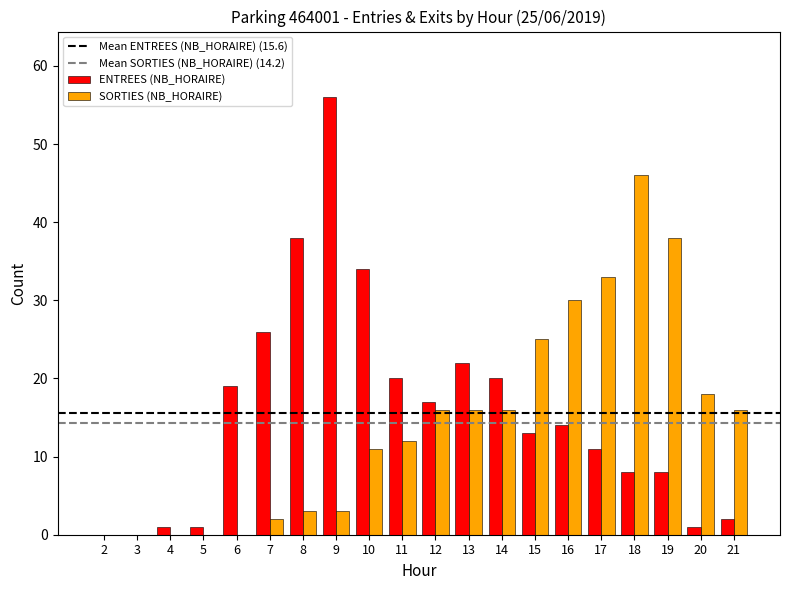

What is the total value across all series at 9?

59